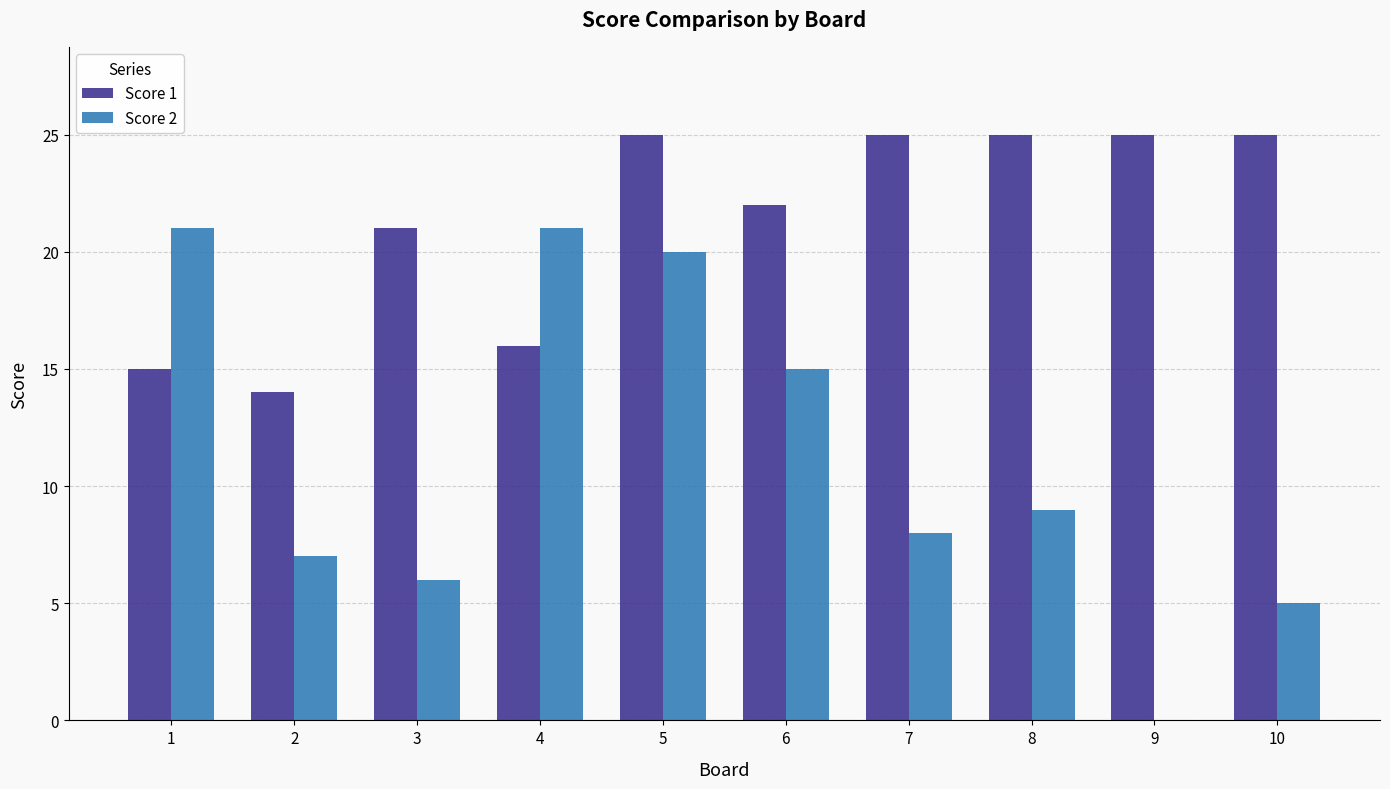

Which series changed the most between 5 and 8?

Score 2